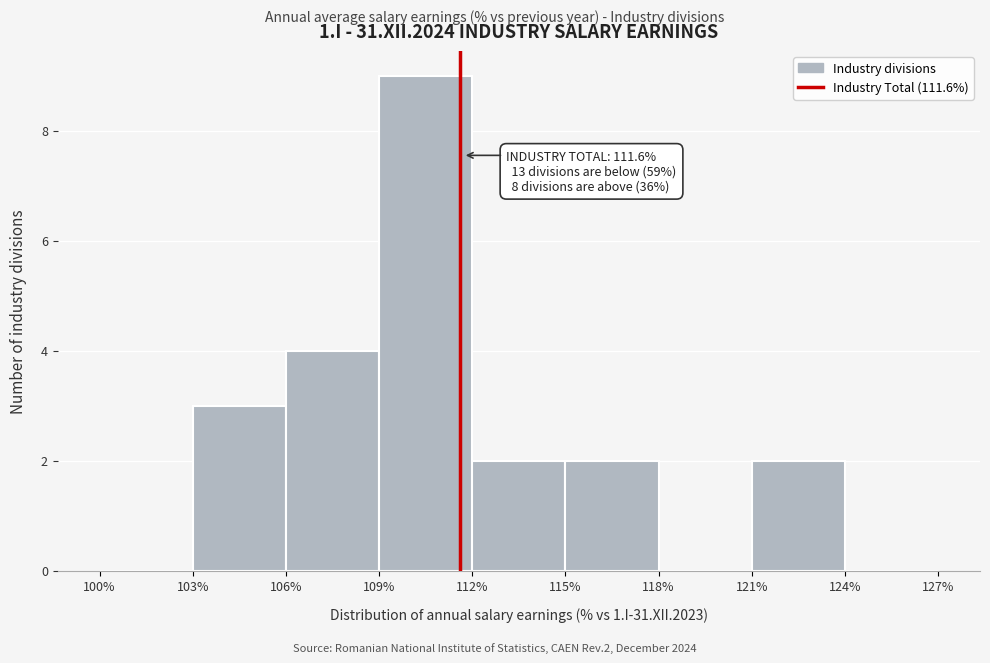

Which range on the x-axis has the tallest bar?

109% to 112%